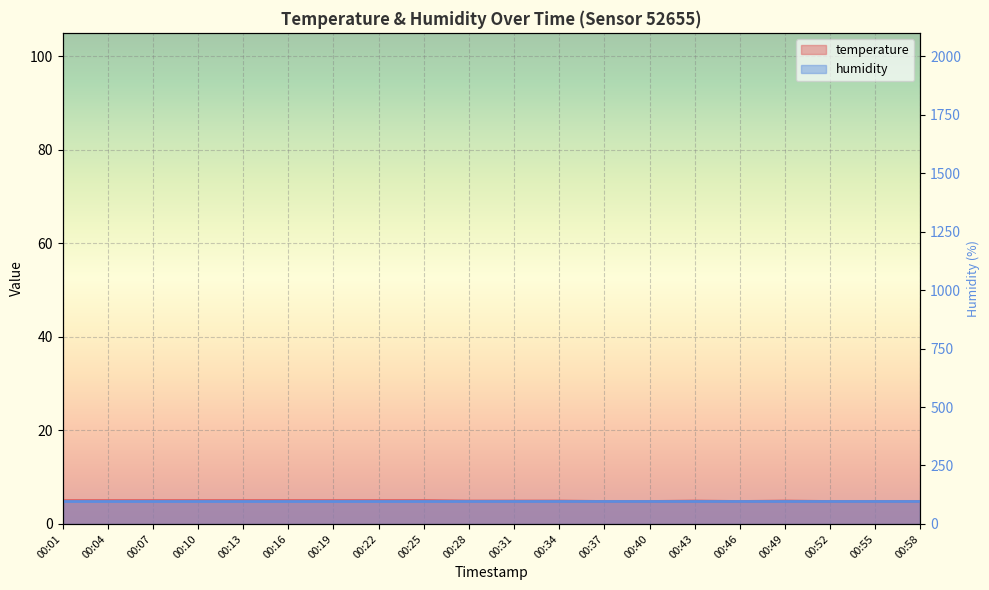

What is the smallest value displayed?

4.8